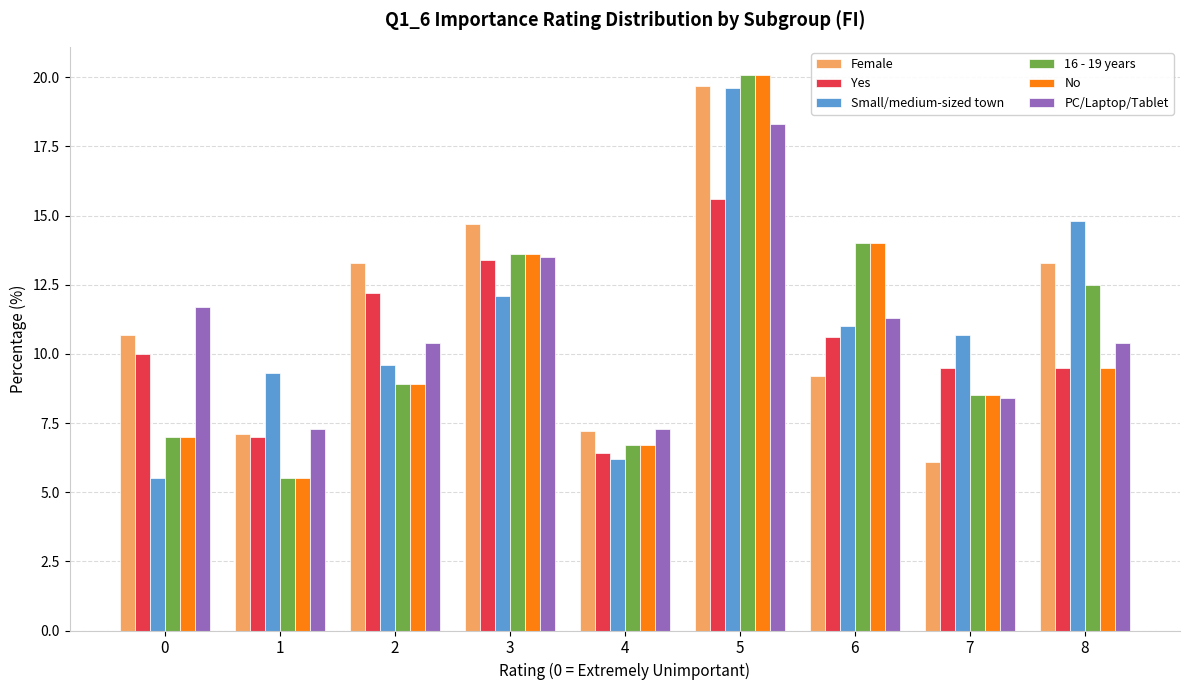

The Female series shows 14.7 at 3. True or false?

True